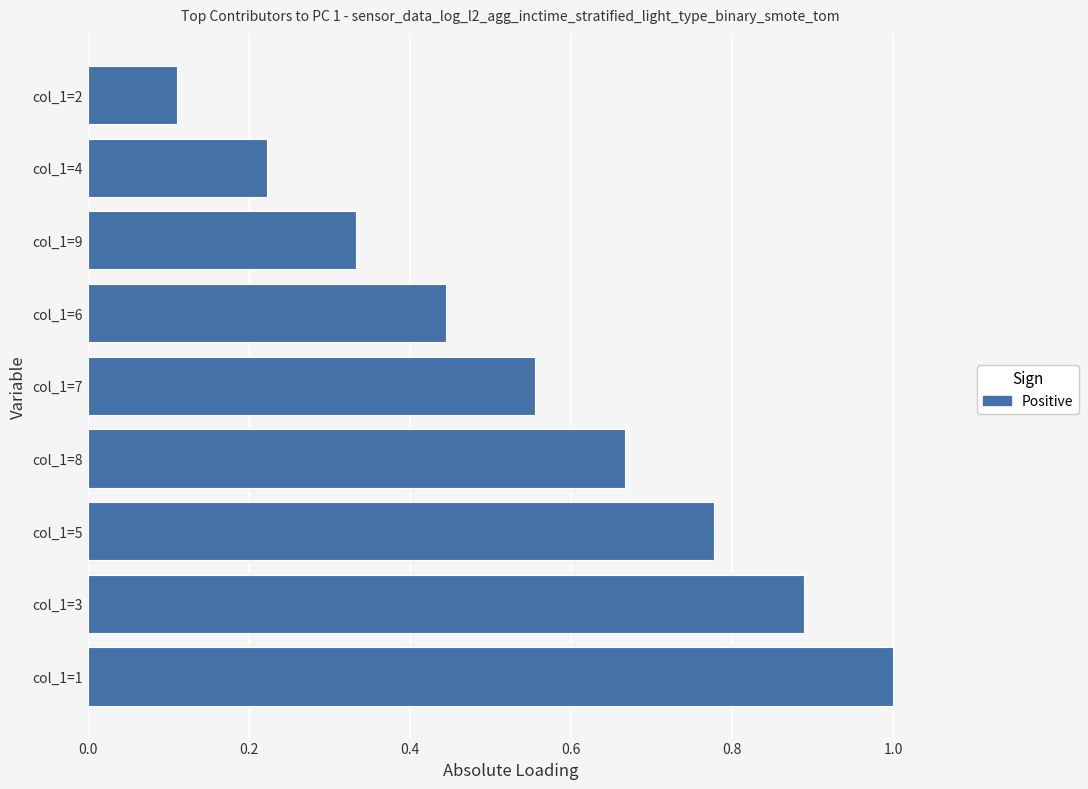

True or false: the data shows 1.5 at col_1=3.

False